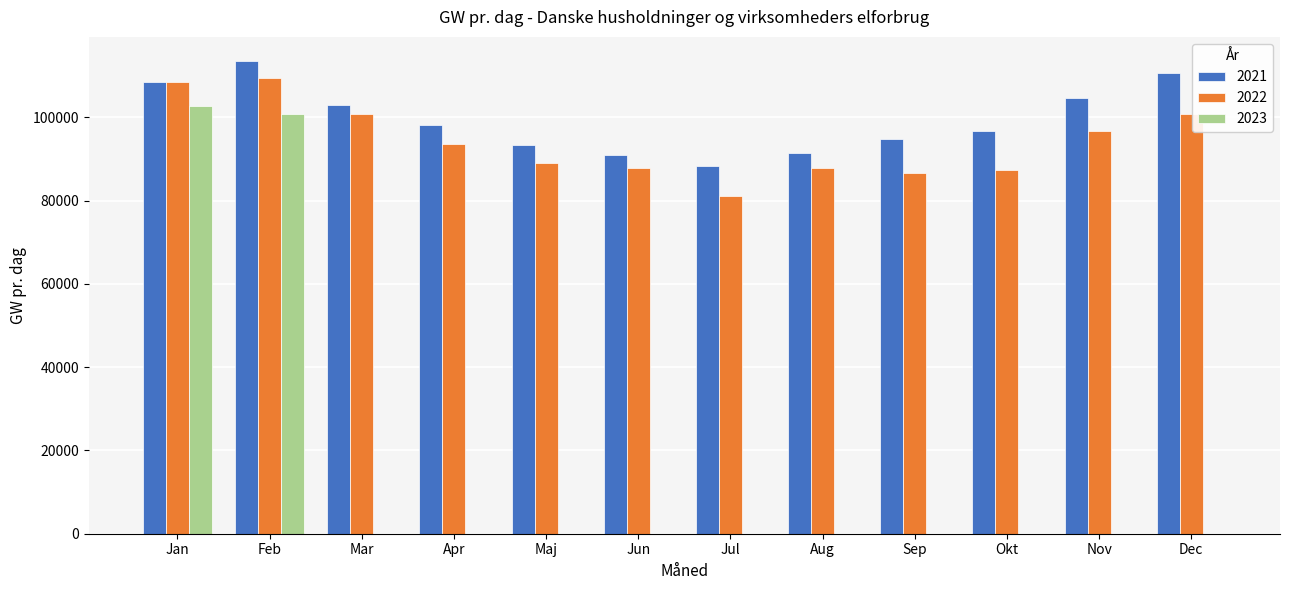

The 2022 series shows 17921.1 at Aug. True or false?

False